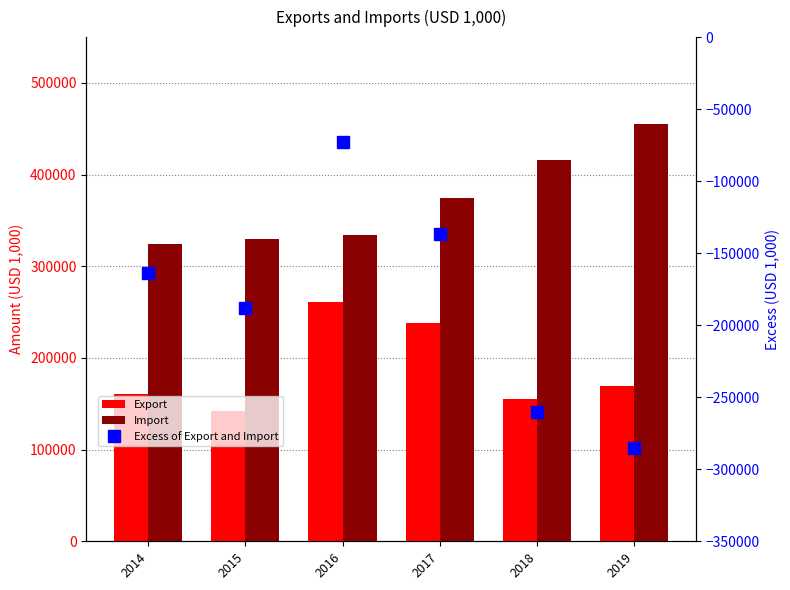

At 2014, list the series in order from largest to smallest.

Import, Export, Excess of Export and Import